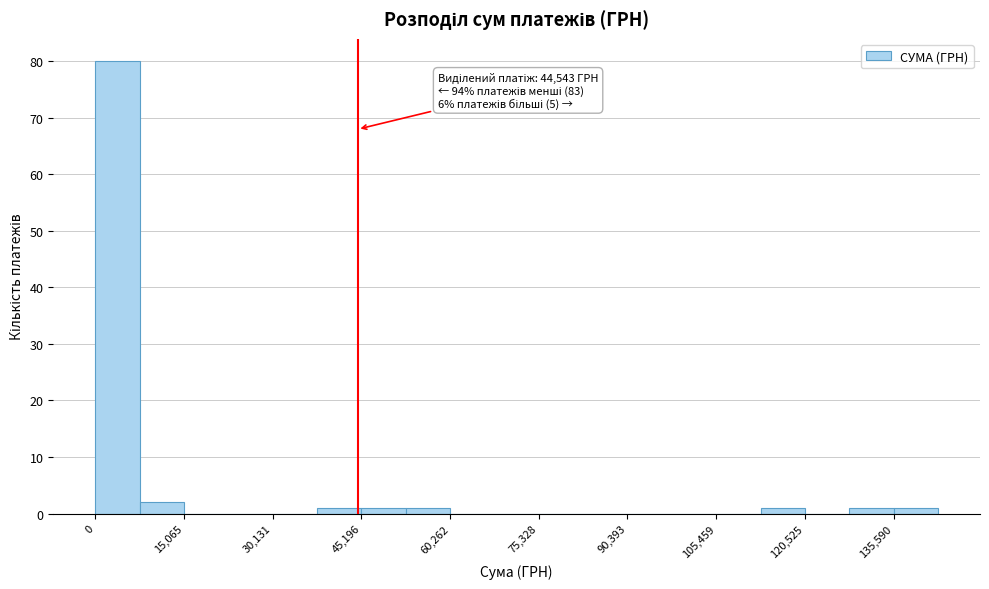

Read against the x-axis, roughly where is the centre of the tallest bar?

4000